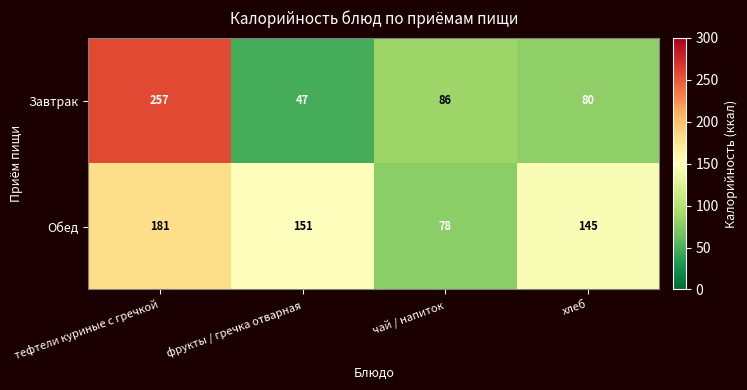

How many distinct data groups are displayed?

2